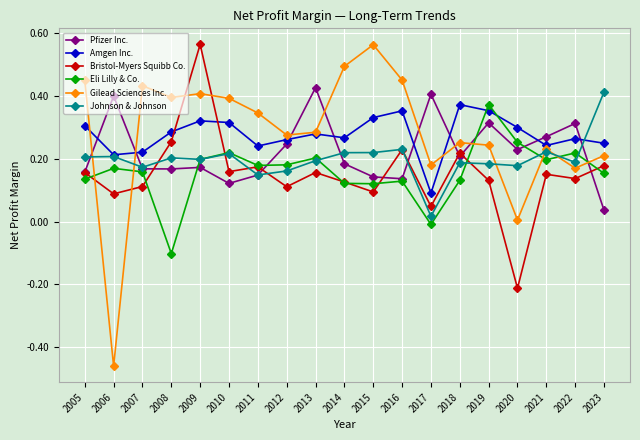

Which series has the largest range (max minus min)?

Gilead Sciences Inc.